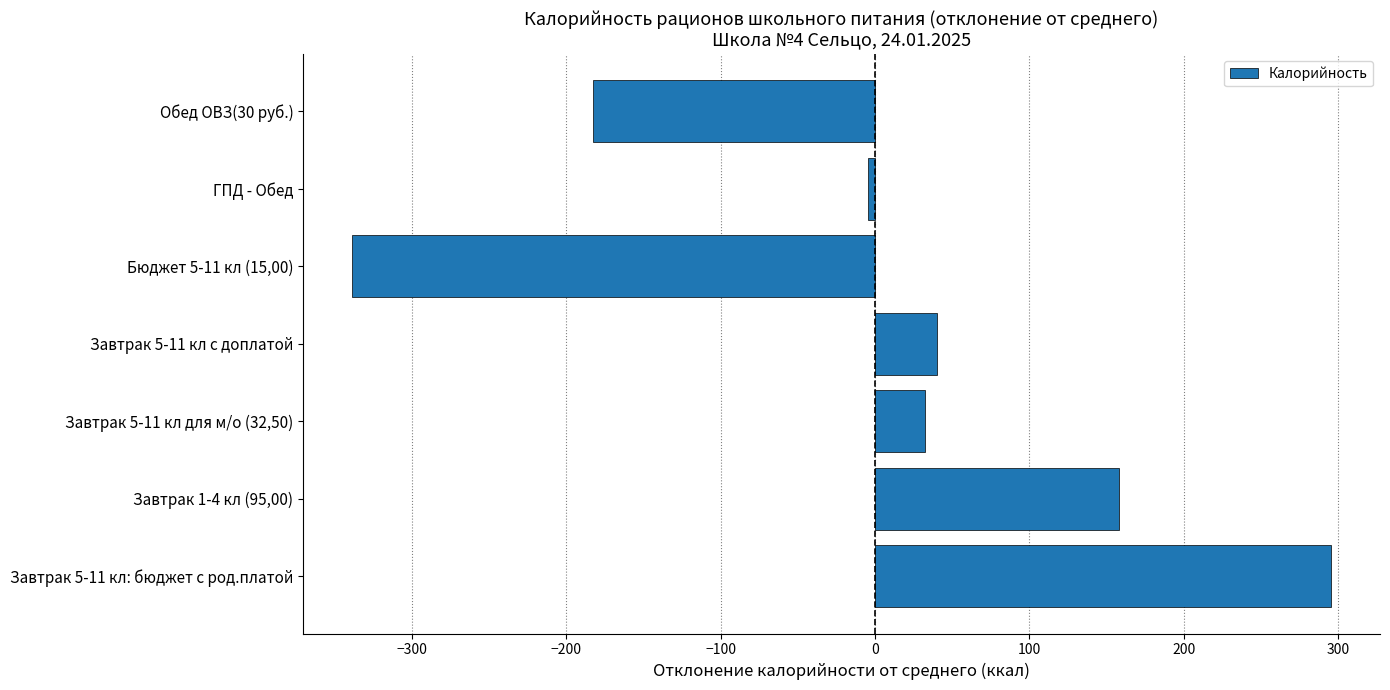

Is it true that the value at Завтрак 1-4 кл (95,00) is 222.2?

False